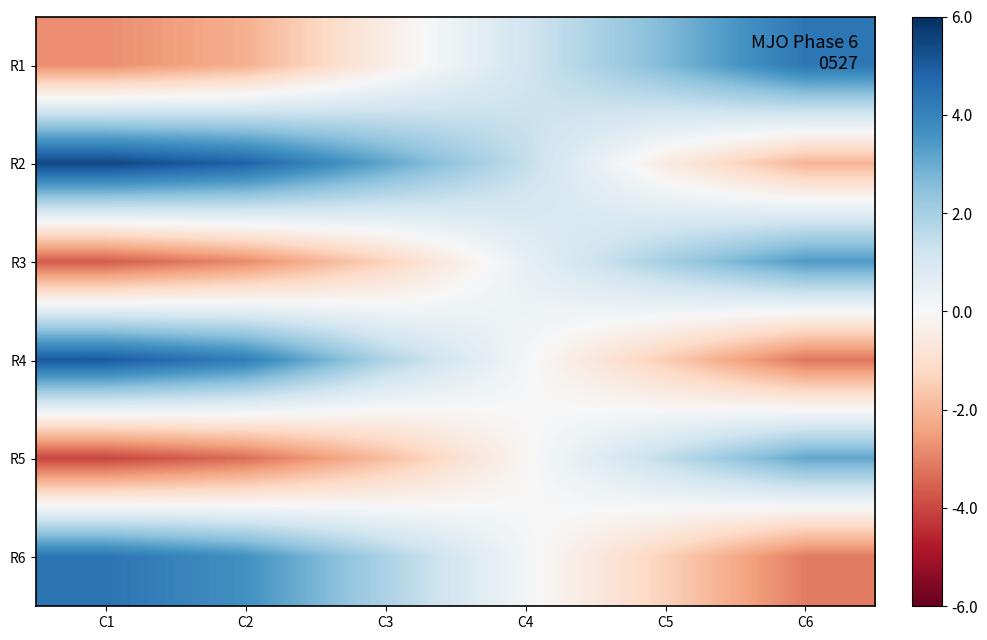

At which category is the sum across all series the highest?

C1